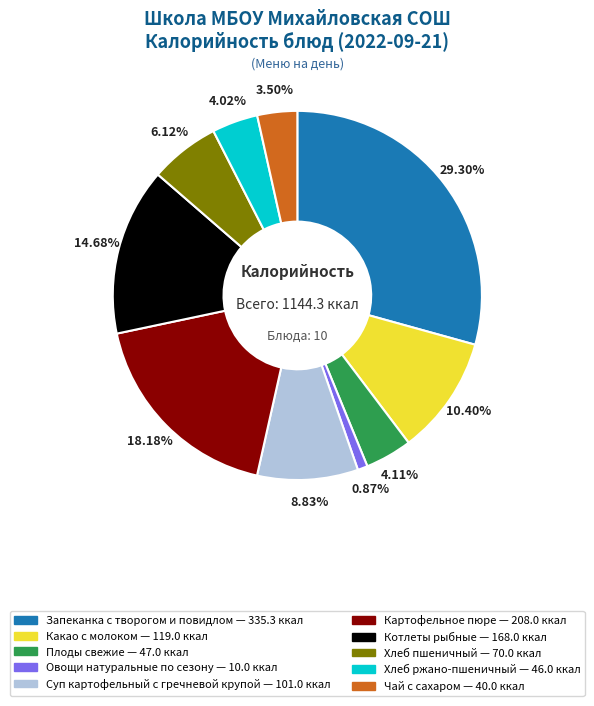

Combined, do Хлеб пшеничный and Запеканка с творогом и повидлом account for over 50%?

No